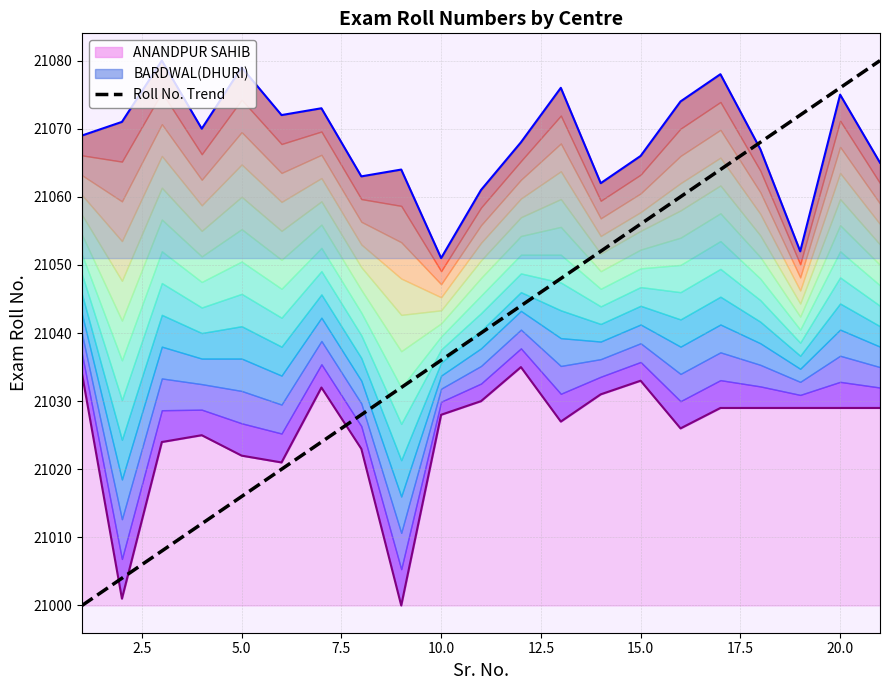

True or false: there are more than 1 points higher than both neighbors.

False